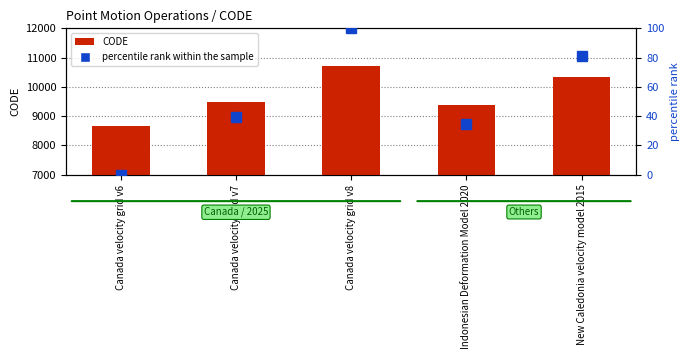

Which series has the largest total across all categories?

CODE